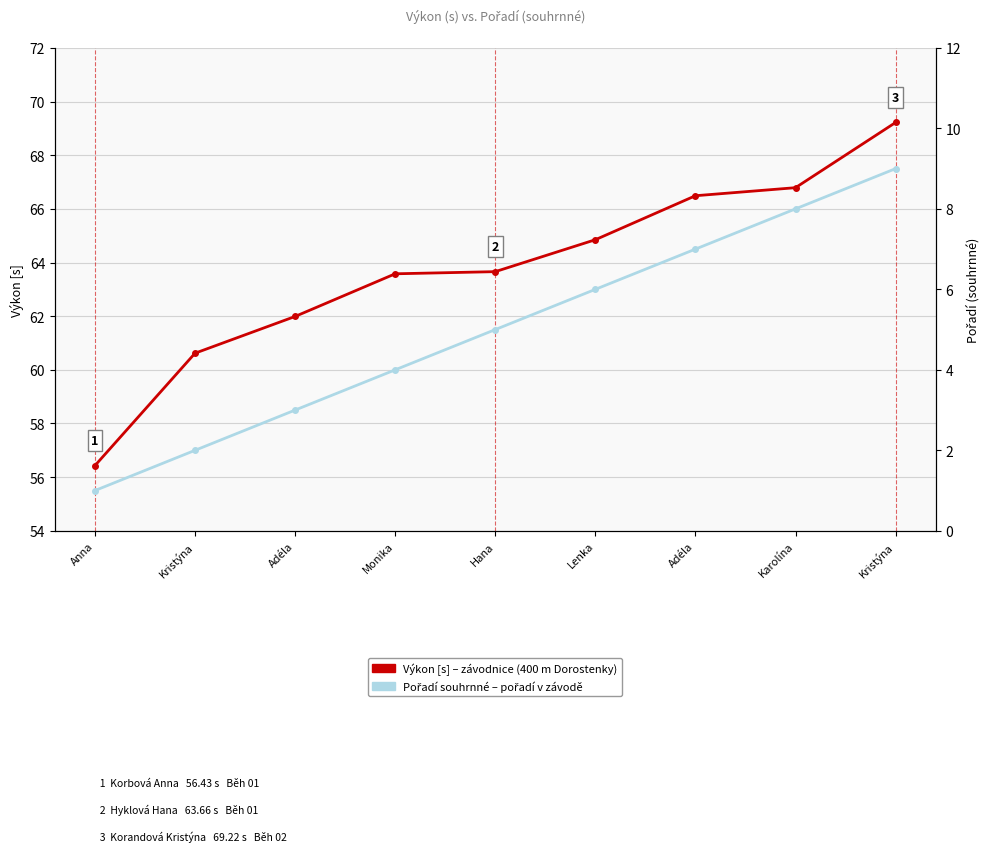

At how many categories does at least one series exceed 14?

9